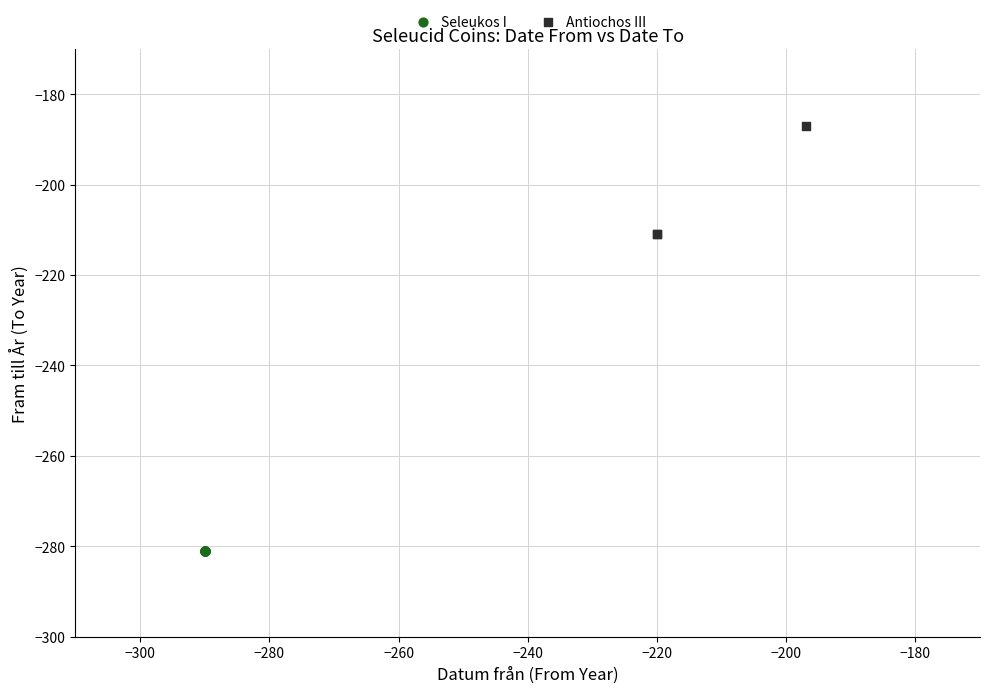

Which series reaches the maximum Y coordinate?

Antiochos III